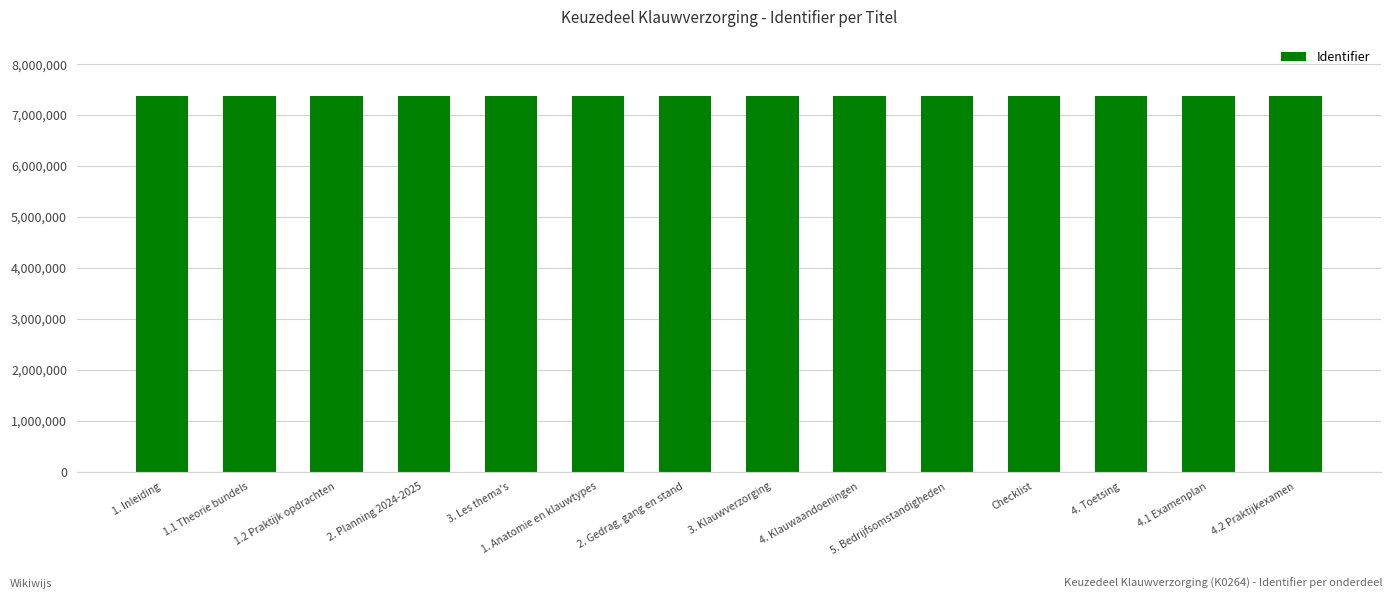

How many data points are less than 7366357?

7